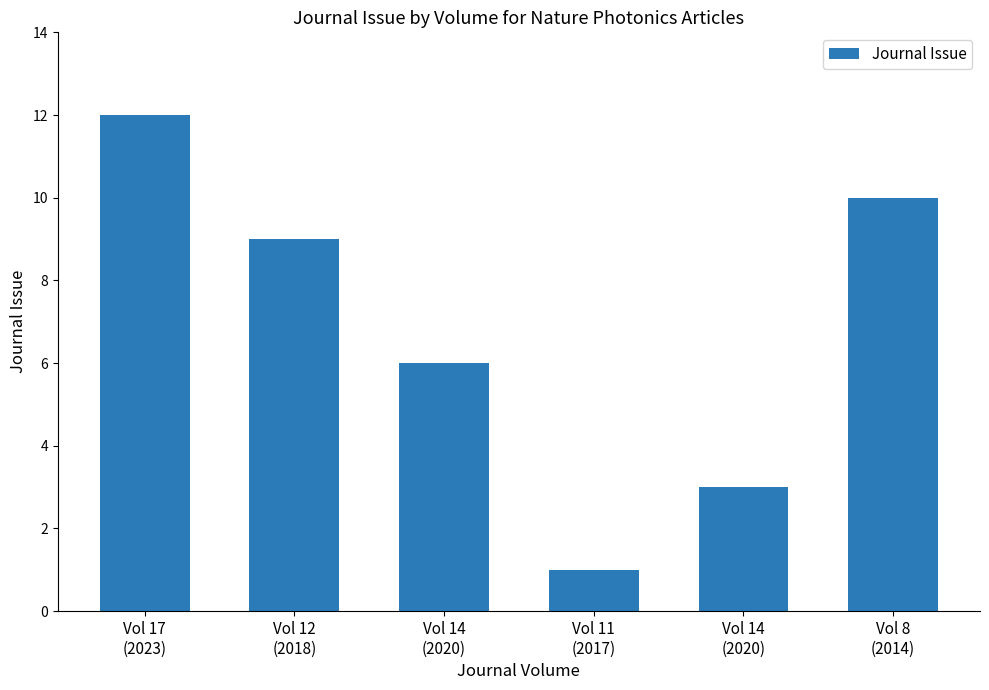

Does the chart contain any negative values?

No